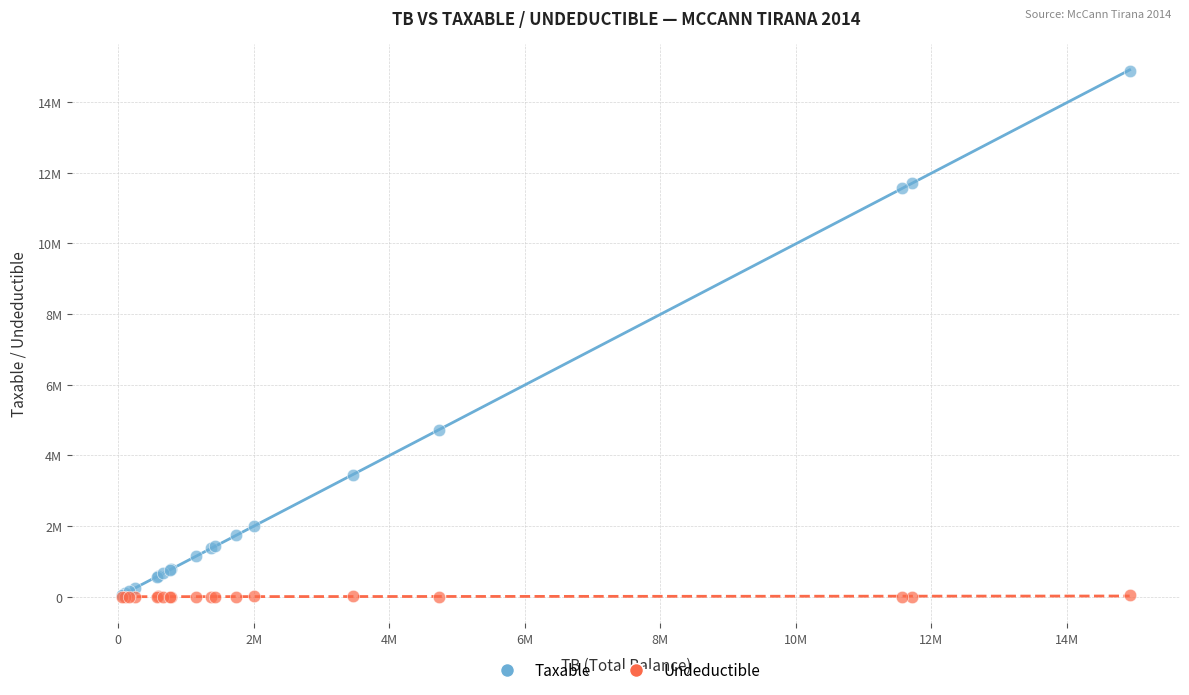

Which series has the largest Y range (max minus min)?

Taxable